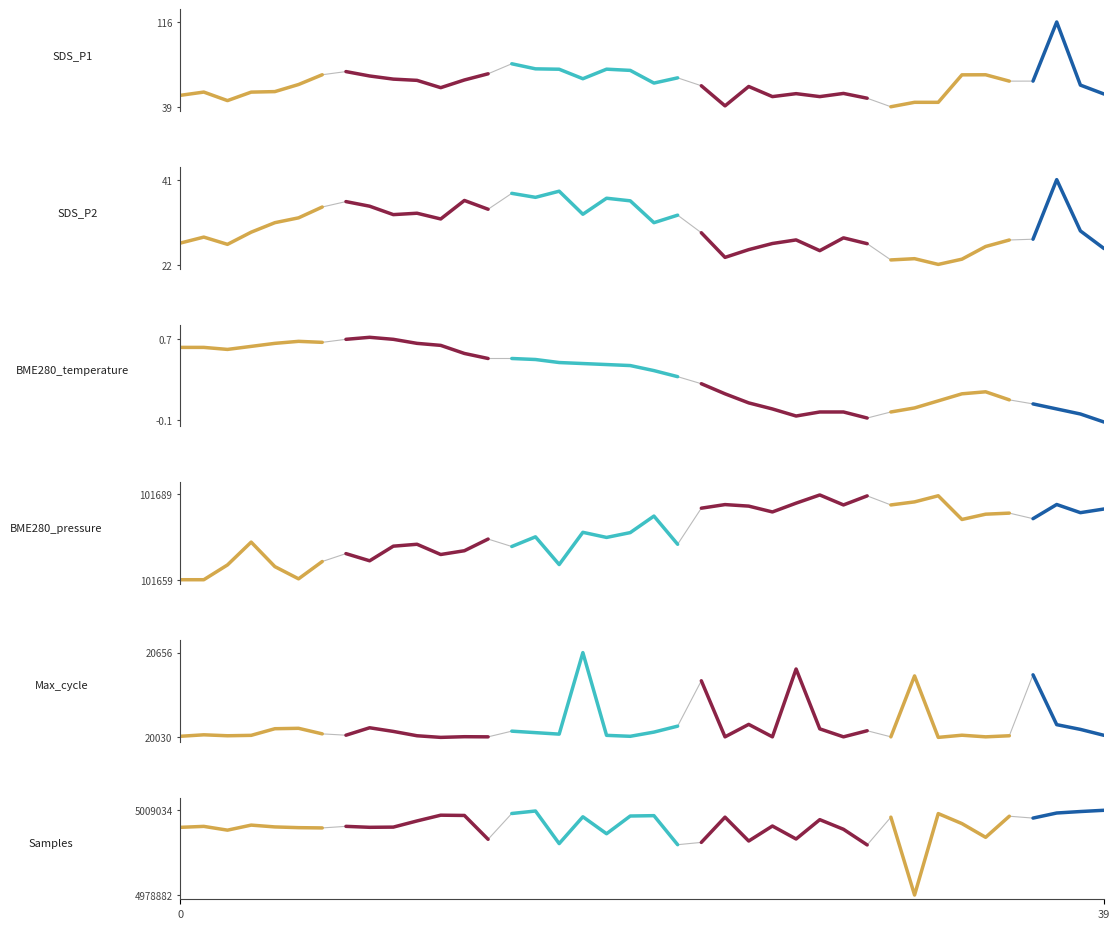

The Samples_seg0 series shows 8512321.1 at 3. True or false?

False